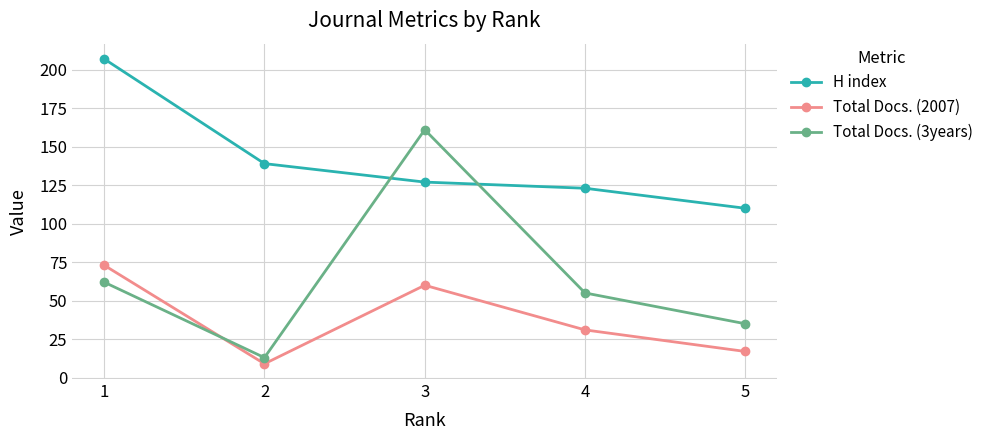

What is the difference between the maximum and second lowest values in the Total Docs. (3years) series?

126